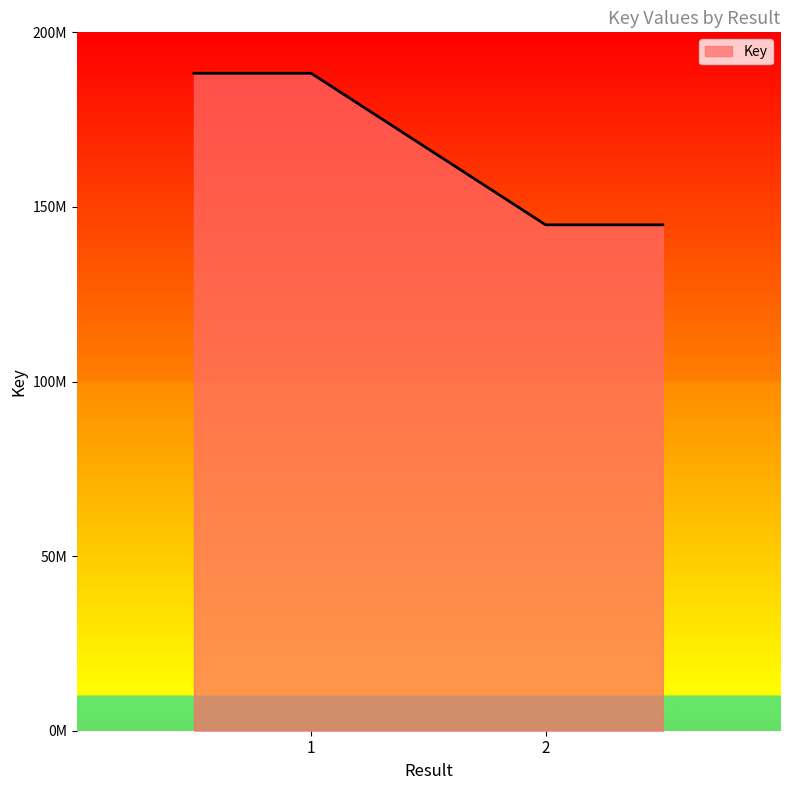

Does the chart have visible grid lines?

No